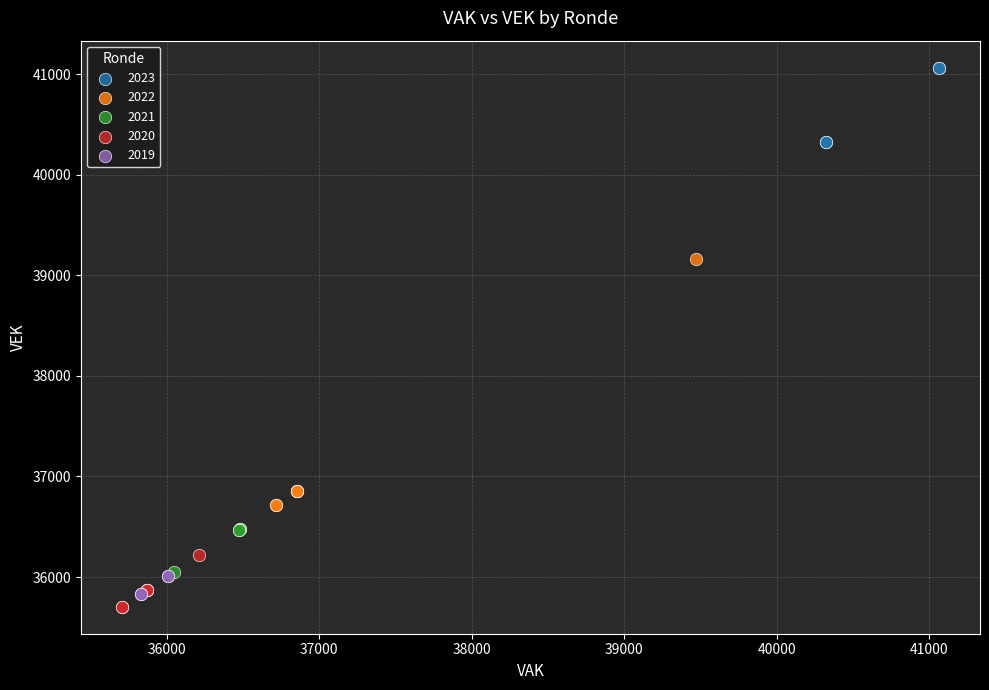

Which series has the largest Y range (max minus min)?

2022